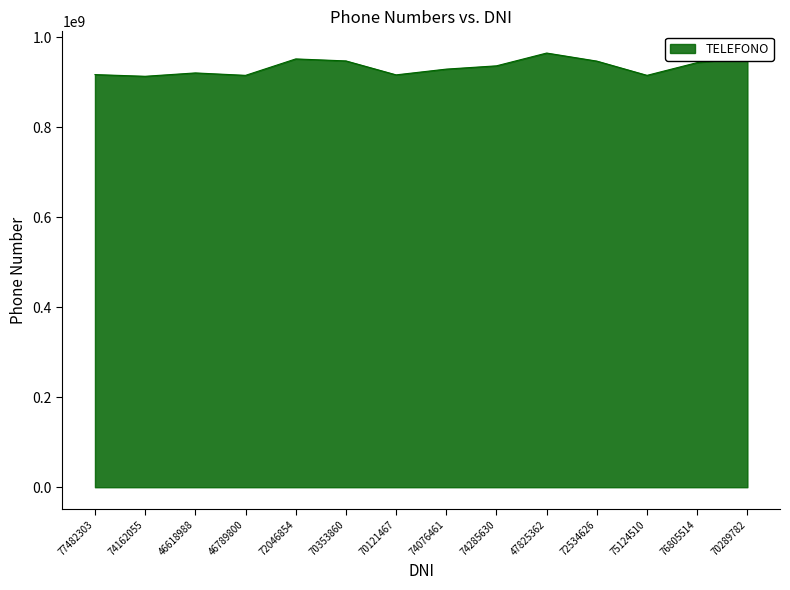

What is the greatest value displayed?

964456234